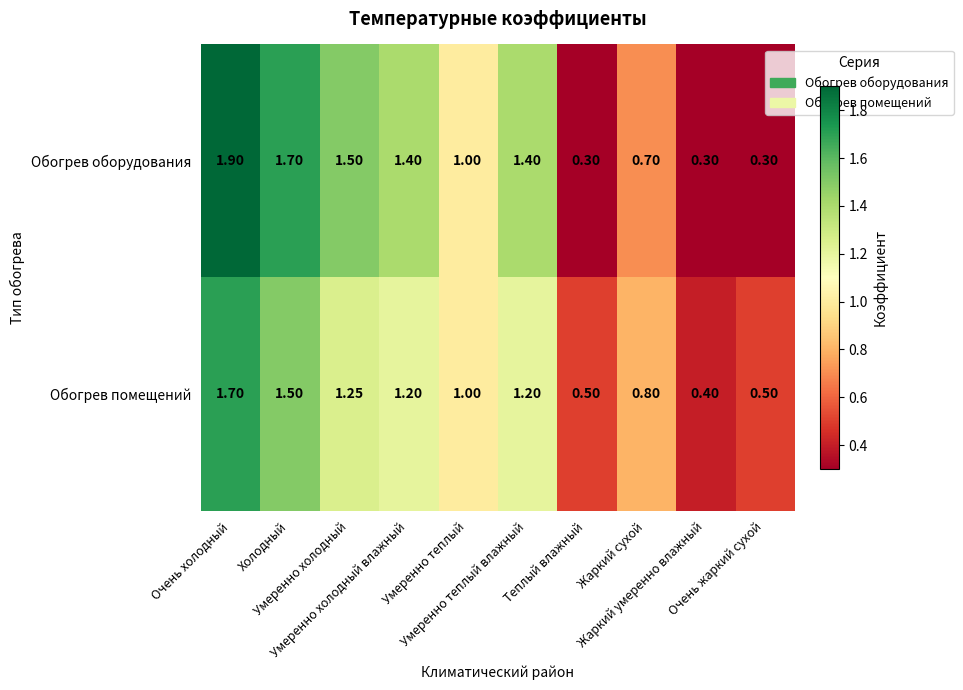

Which series has the widest spread of values?

Обогрев оборудования